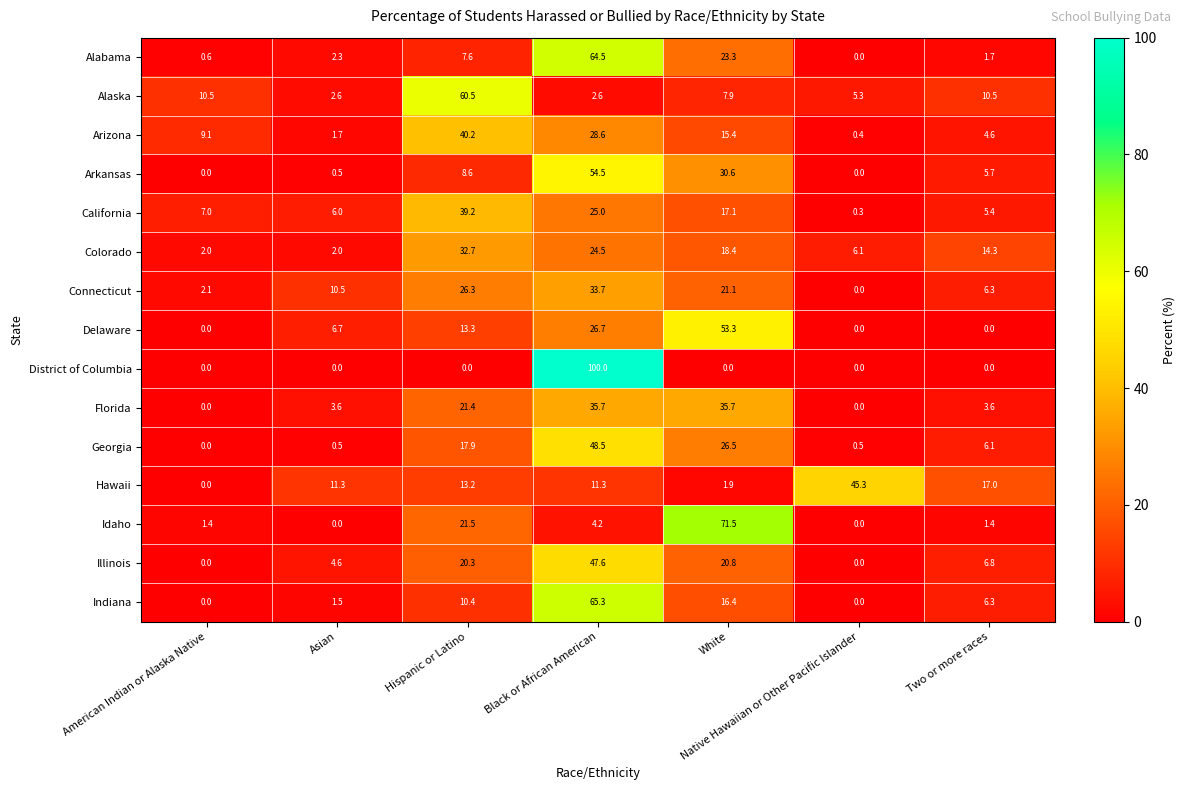

Which series has the widest spread of values?

District of Columbia